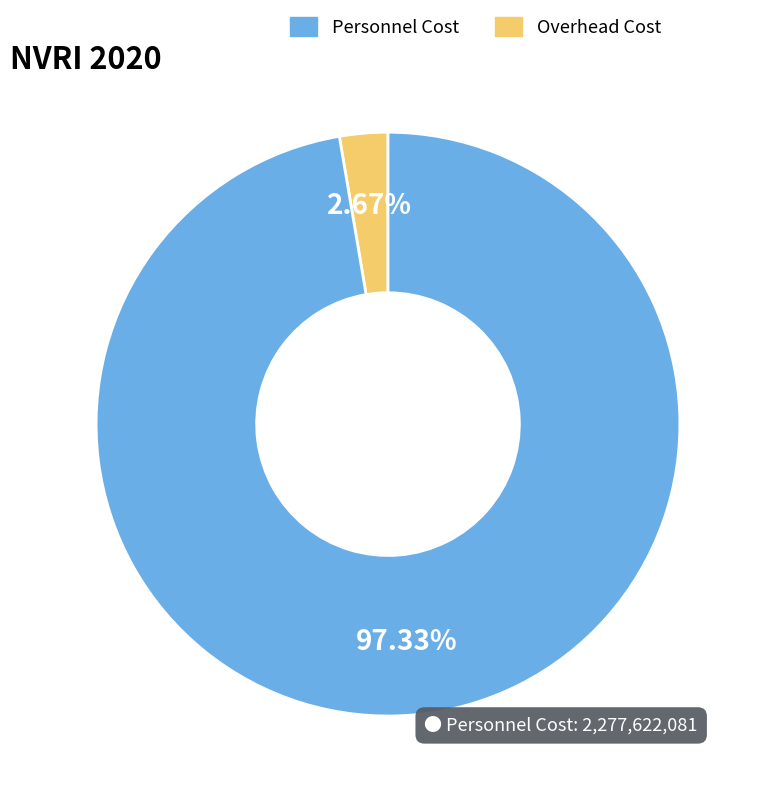

To the nearest percent, what is the average slice percentage?

50%